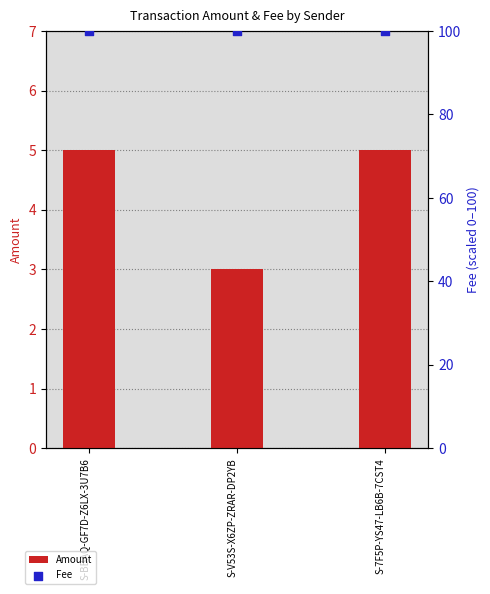

At how many categories does at least one series exceed 88?

3